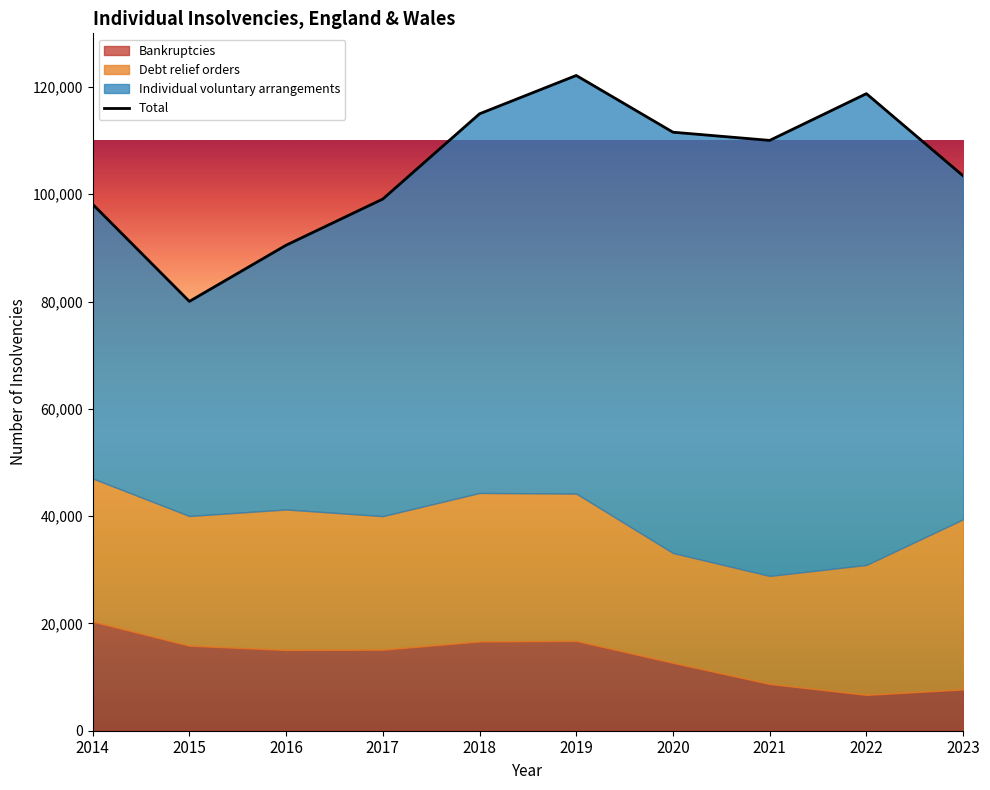

At which category does Individual voluntary arrangements reach its first local valley?

2015